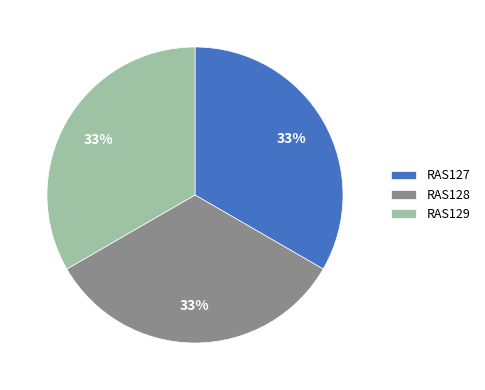

Combined, do RAS129 and RAS127 account for over 50%?

Yes